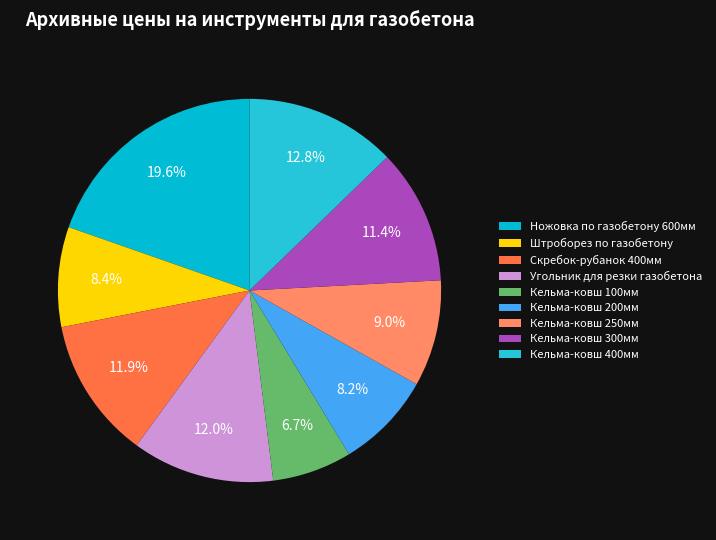

To the nearest percent, what is the average slice percentage?

11%